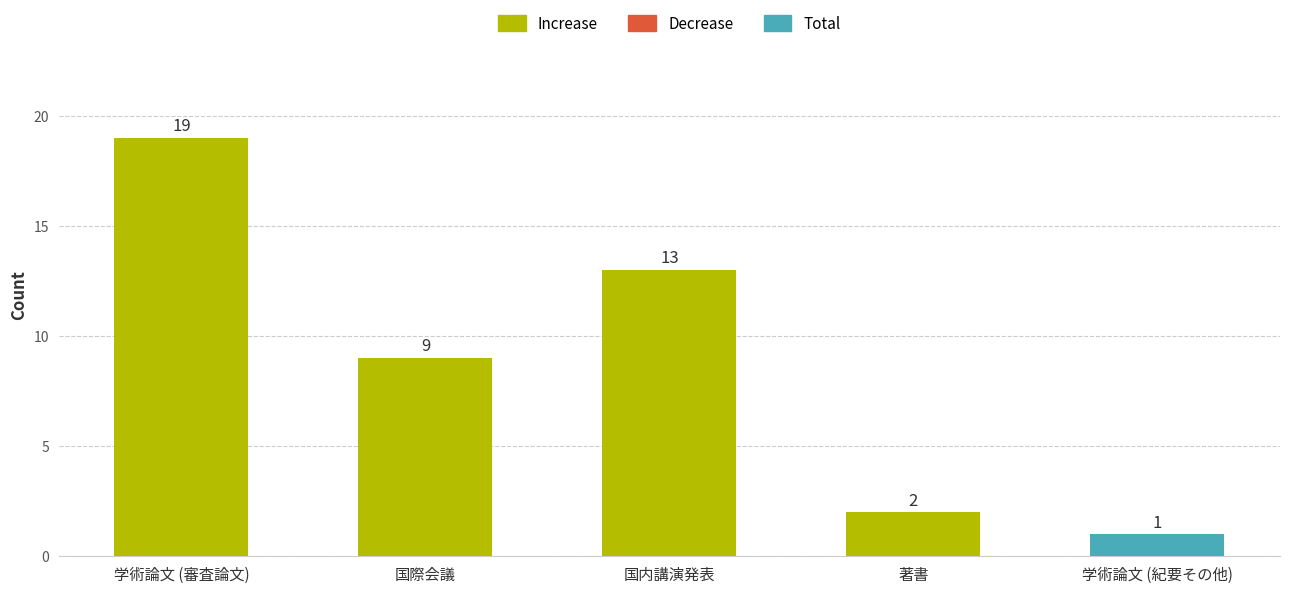

What is the sum of the values at 学術論文 (紀要その他) and 国際会議?

10